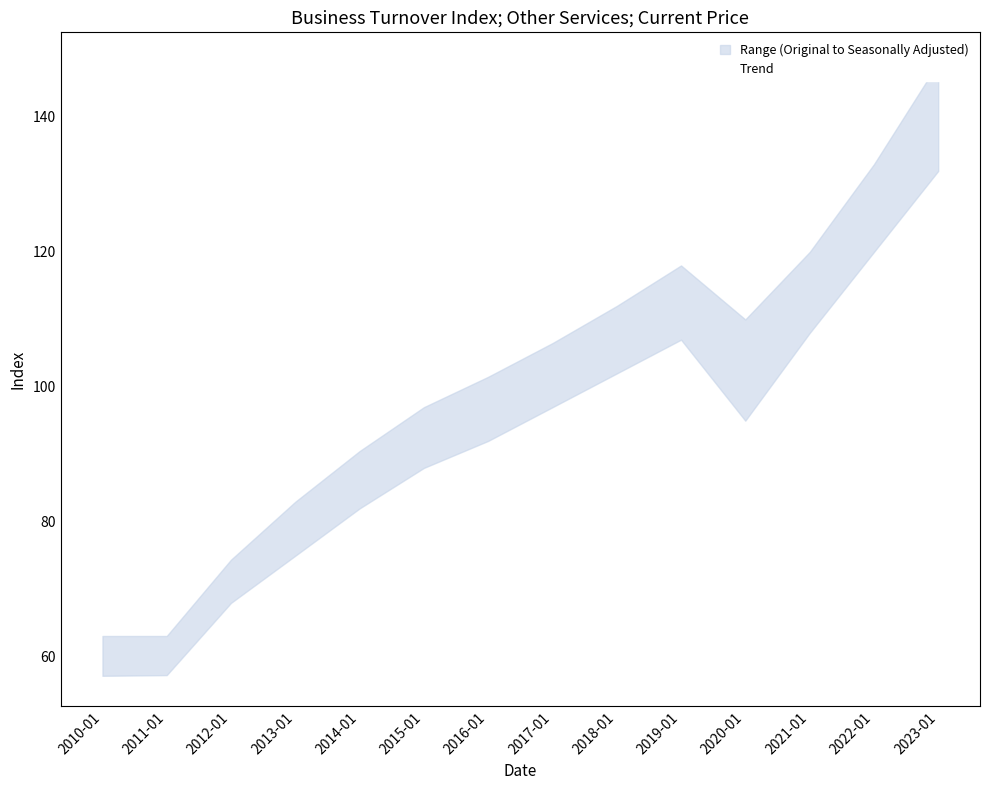

The value of Trend at 2020-01 is 108.0. True or false?

True